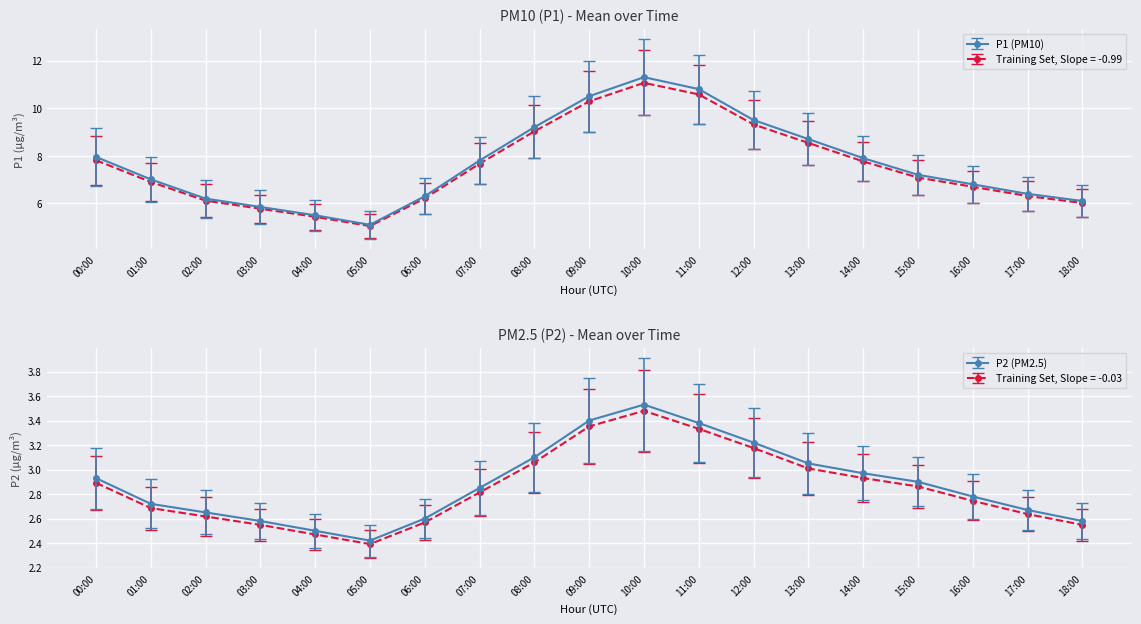

What is the approximate value of P1 at 03:00?

5.8